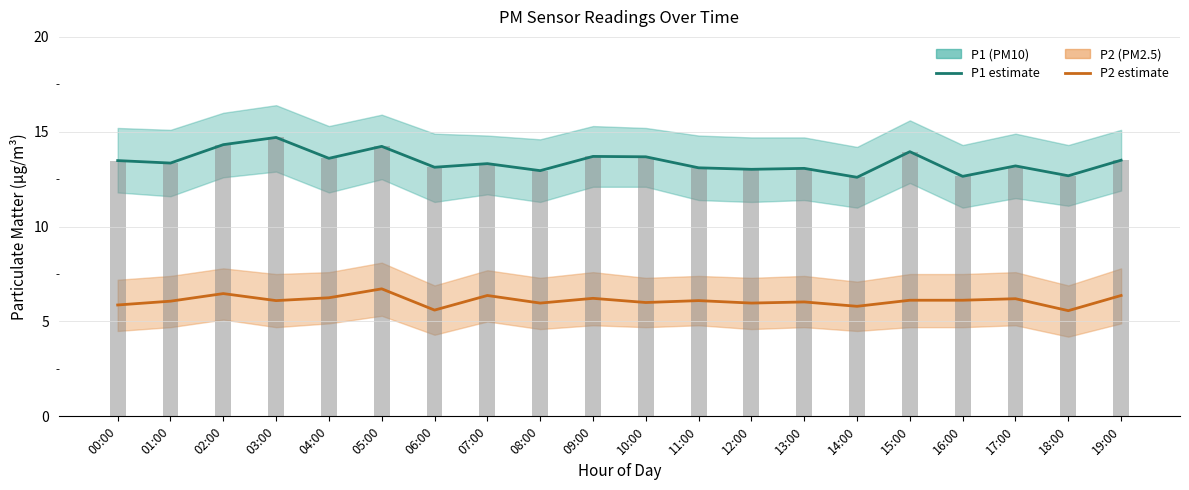

What is the label of the 19th bar from the right?

01:00